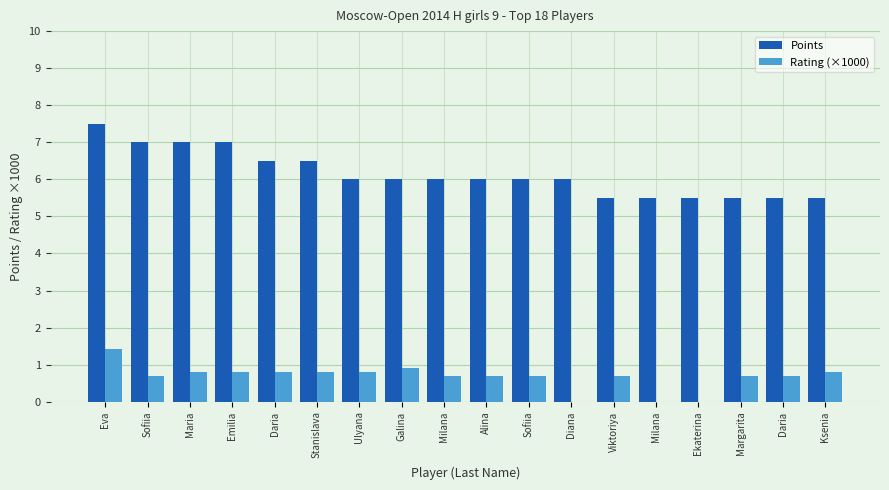

Rank the categories by Rating (×1000) value from lowest to highest.

Diana, Milana, Ekaterina, Sofiia, Milana, Alina, Sofiia, Viktoriya, Margarita, Daria, Maria, Emilia, Daria, Stanislava, Ulyana, Ksenia, Galina, Eva